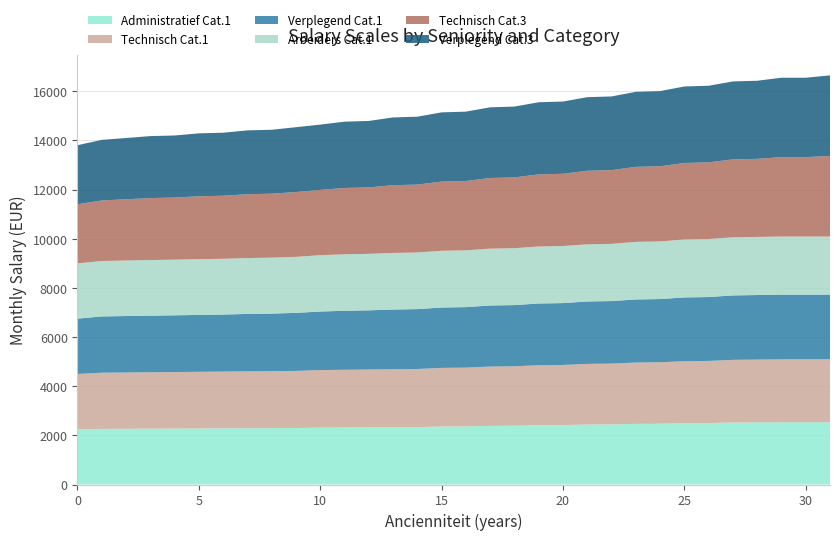

Reading right to left, transcribe all the data shown in this chart.

Administratief Cat.1: 31=2532.7	30=2532.7	29=2532.7	28=2527.4	27=2522.1	26=2500.2	25=2494.9	24=2473.1	23=2467.7	22=2445.9	21=2440.6	20=2418.7	19=2413.4	18=2391.6	17=2386.2	16=2364.4	15=2359.1	14=2337.2	13=2331.9	12=2326.4	11=2321.0	10=2315.6	9=2298.9	8=2294.4	7=2290.0	6=2285.5	5=2281.2	4=2276.7	3=2272.3	2=2267.8	1=2263.3	0=2248.6
Technisch Cat.1: 31=2561.5	30=2561.5	29=2561.5	28=2556.1	27=2550.7	26=2528.7	25=2523.2	24=2501.3	23=2495.8	22=2473.9	21=2468.4	20=2446.5	19=2441.0	18=2419.1	17=2413.6	16=2391.6	15=2386.2	14=2364.2	13=2358.8	12=2353.1	11=2347.7	10=2342.1	9=2323.7	8=2319.1	7=2314.6	6=2310.0	5=2305.5	4=2300.9	3=2296.4	2=2291.8	1=2287.1	0=2251.0
Verplegend Cat.1: 31=2633.3	30=2633.3	29=2633.3	28=2627.8	27=2622.4	26=2600.4	25=2595.0	24=2573.0	23=2567.6	22=2545.6	21=2540.2	20=2518.2	19=2512.7	18=2490.8	17=2485.3	16=2463.4	15=2457.9	14=2435.9	13=2430.5	12=2408.5	11=2403.1	10=2381.1	9=2362.7	8=2341.7	7=2337.2	6=2320.4	5=2315.9	4=2308.1	3=2303.6	2=2296.6	1=2289.6	0=2251.0
Arbeiders Cat.1: 31=2364.4	30=2364.4	29=2364.4	28=2364.4	27=2364.4	26=2362.0	25=2359.6	24=2345.0	23=2342.6	22=2328.0	21=2325.6	20=2321.6	19=2319.2	18=2316.0	17=2313.7	16=2310.4	15=2308.1	14=2304.9	13=2302.5	12=2299.3	11=2296.9	10=2293.7	9=2279.1	8=2275.9	7=2273.6	6=2270.3	5=2268.0	4=2264.8	3=2262.4	2=2259.2	1=2255.9	0=2248.6
Technisch Cat.3: 31=3279.2	30=3231.4	29=3231.4	28=3177.8	27=3172.1	26=3118.5	25=3112.7	24=3059.1	23=3053.3	22=2999.9	21=2994.2	20=2940.7	19=2935.1	18=2881.6	17=2875.9	16=2822.4	15=2816.8	14=2763.3	13=2757.6	12=2704.2	11=2698.5	10=2657.0	9=2638.4	8=2603.0	7=2598.3	6=2564.9	5=2560.1	4=2526.7	3=2522.0	2=2493.3	1=2464.7	0=2404.7
Verplegend Cat.3: 31=3279.2	30=3231.4	29=3231.4	28=3177.8	27=3172.1	26=3118.5	25=3112.7	24=3059.1	23=3053.3	22=2999.9	21=2994.2	20=2940.7	19=2935.1	18=2881.6	17=2875.9	16=2822.4	15=2816.8	14=2763.3	13=2757.6	12=2704.2	11=2698.5	10=2657.0	9=2638.4	8=2603.0	7=2598.3	6=2564.9	5=2560.1	4=2526.7	3=2522.0	2=2493.3	1=2464.7	0=2404.7